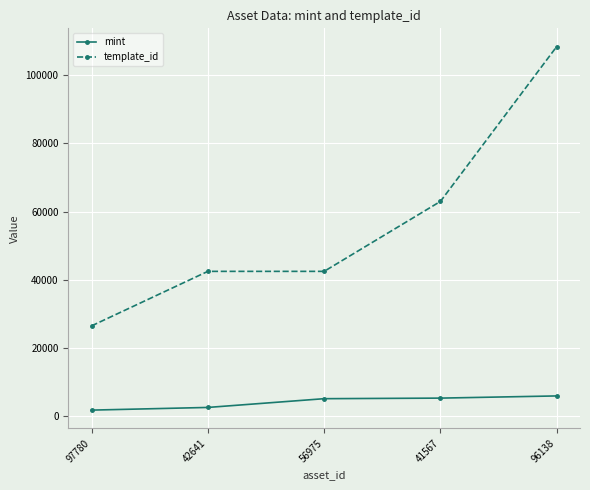

Does the chart display data point markers on the line(s)?

Yes